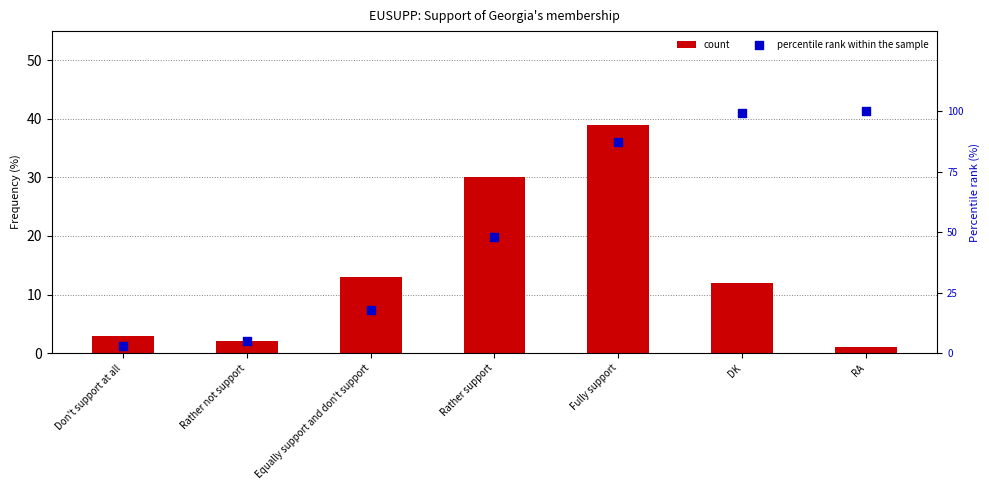

Which series has the largest Y range (max minus min)?

percentile rank within the sample